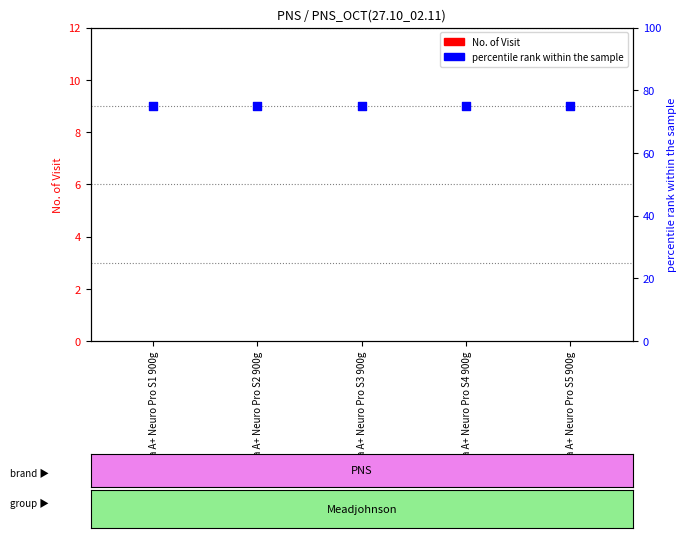

Is the value of No. of Visit at Enfa A+ Neuro Pro S1 900g greater than the value of percentile rank within the sample at Enfa A+ Neuro Pro S5 900g?

No